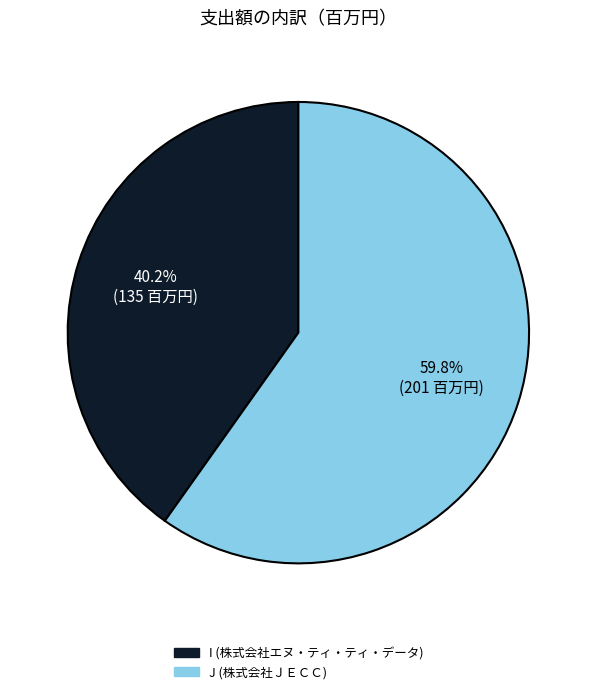

To the nearest percent, what portion does J (株式会社ＪＥＣＣ) represent?

60%